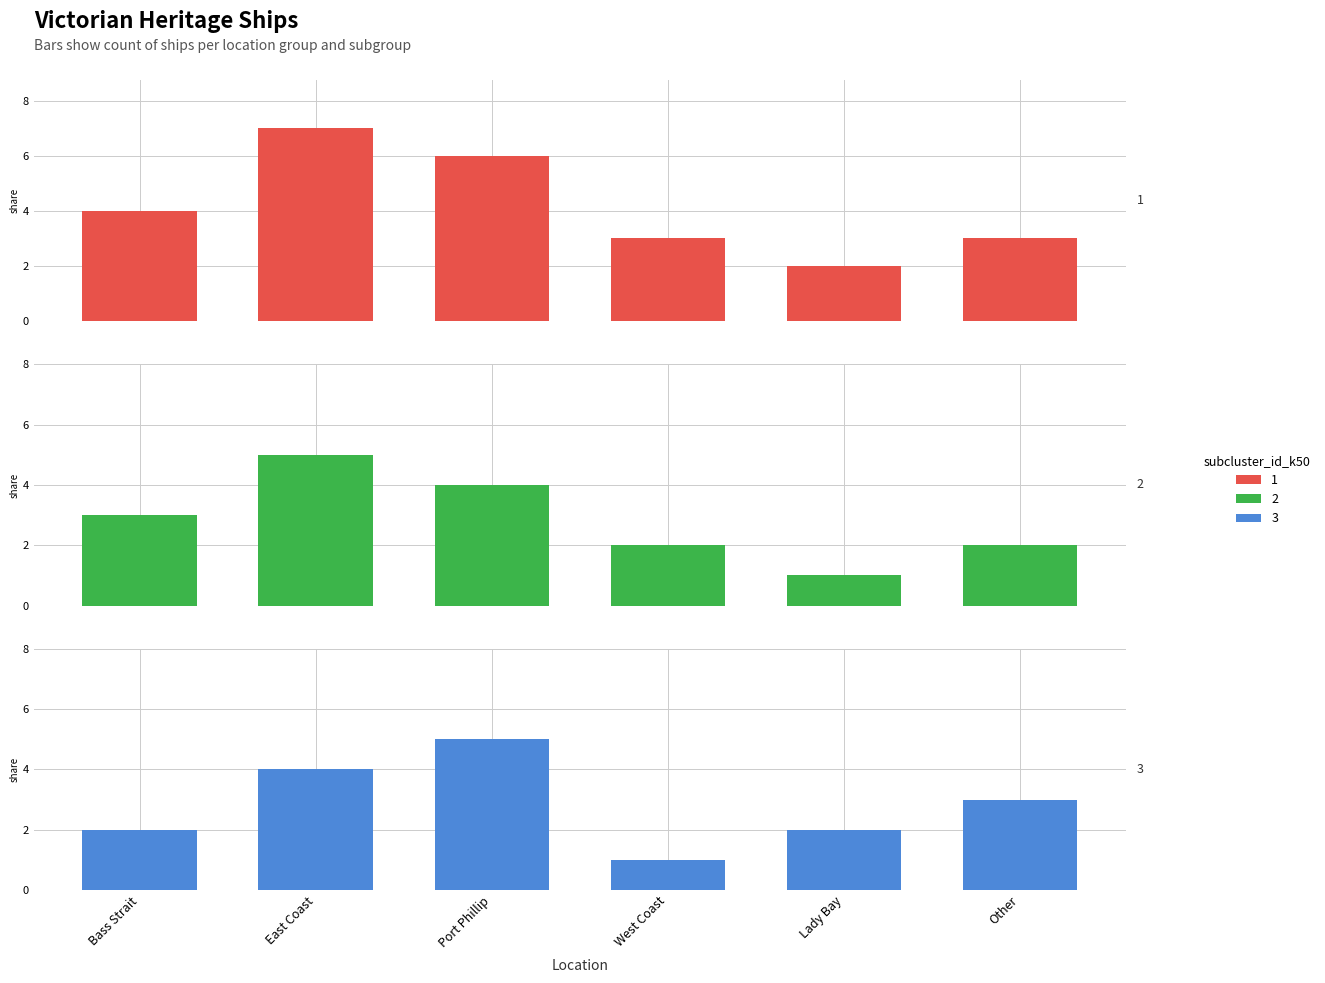

What is the sum of the 3 values at East Coast and Other?

7